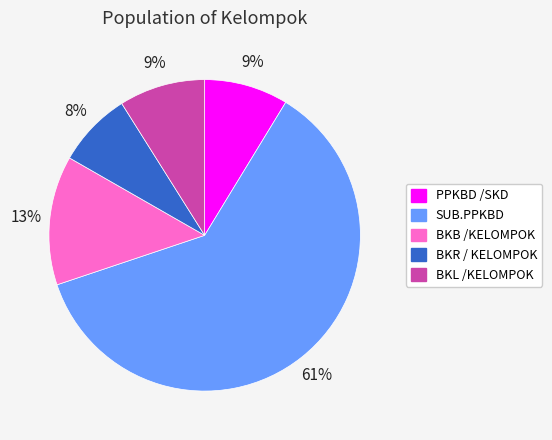

What is the smallest slice in the pie chart?

BKR / KELOMPOK